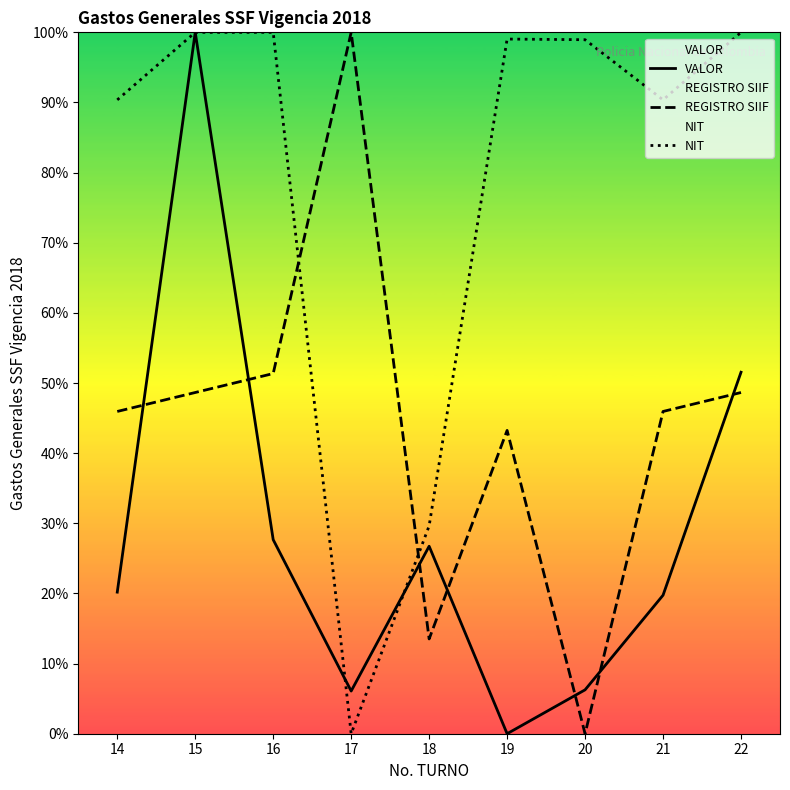

What is the maximum value shown in the chart?

100.0